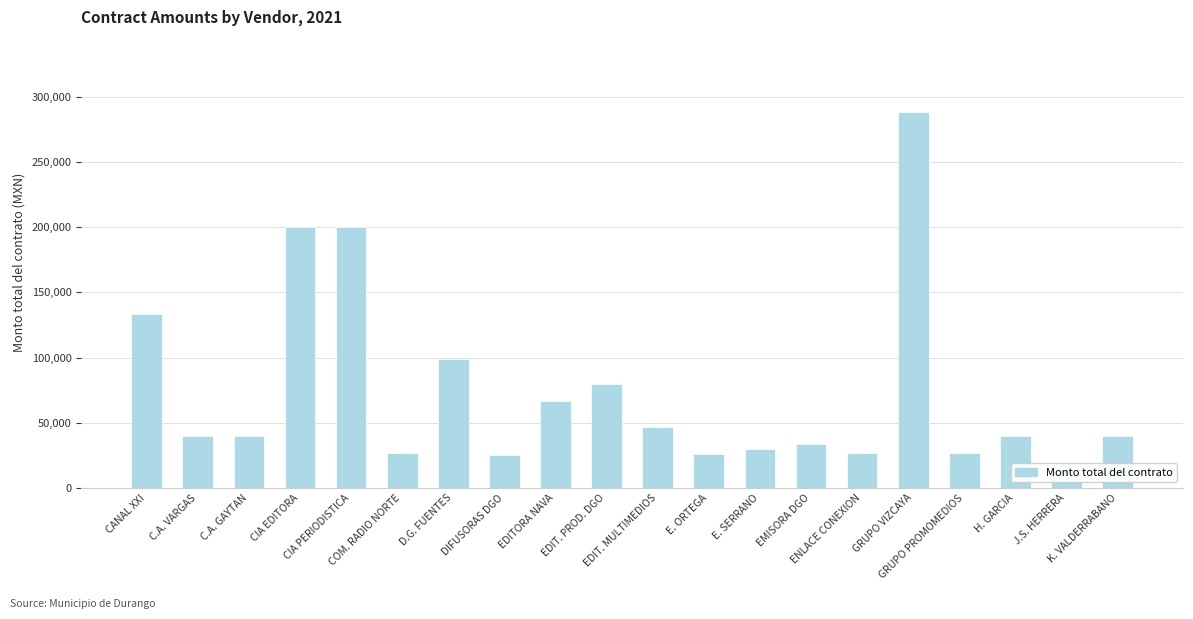

What is the difference between the values at E. ORTEGA and COM. RADIO NORTE?

1160.8